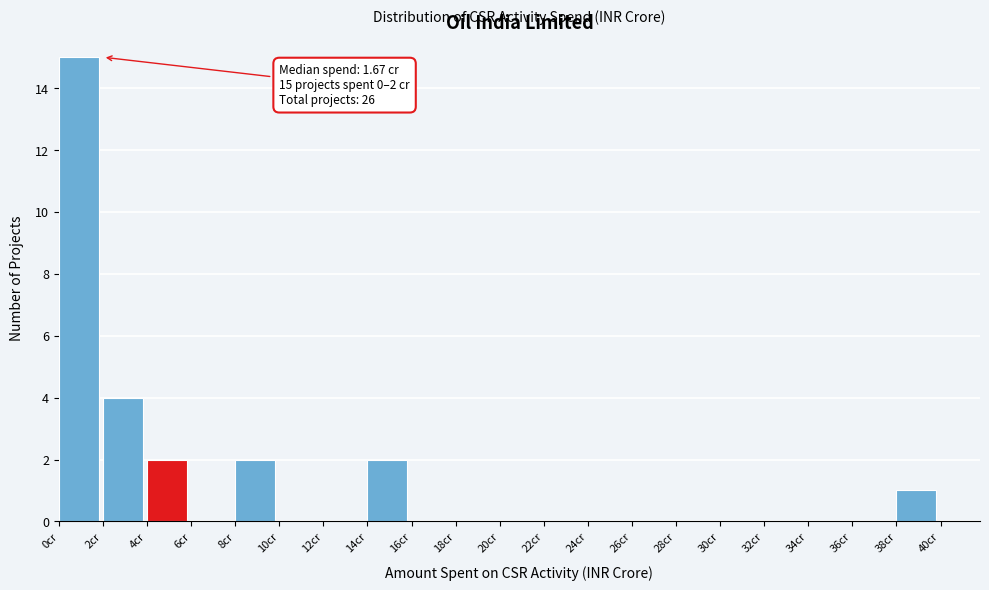

Over which range of the x-axis is the bar tallest?

0 to 2